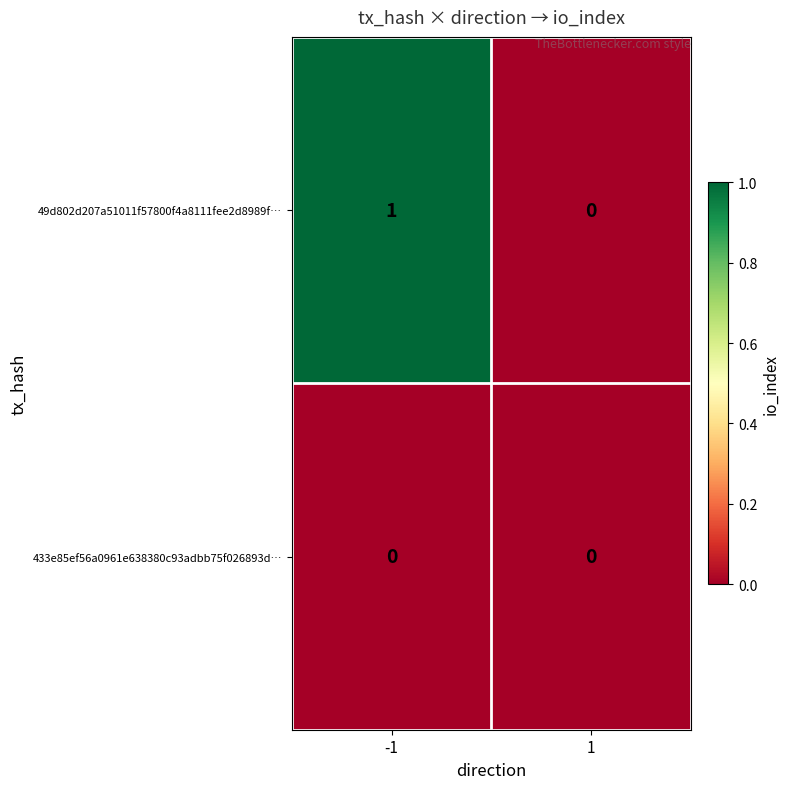

Rank the series at -1 from highest to lowest value.

49d802d207a51011f57800f4a8111fee2d8989f…, 433e85ef56a0961e638380c93adbb75f026893d…